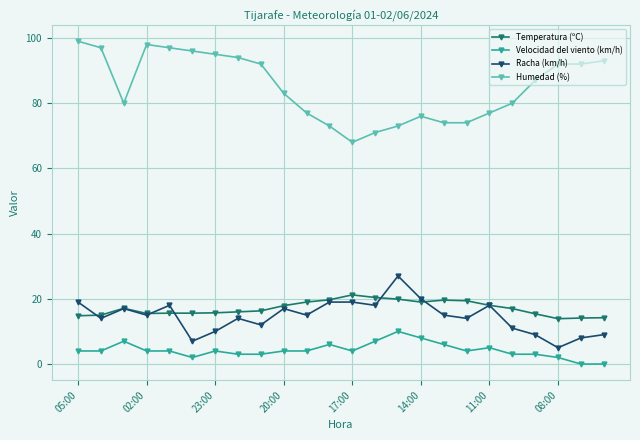

Which series has the largest range (max minus min)?

Humedad (%)